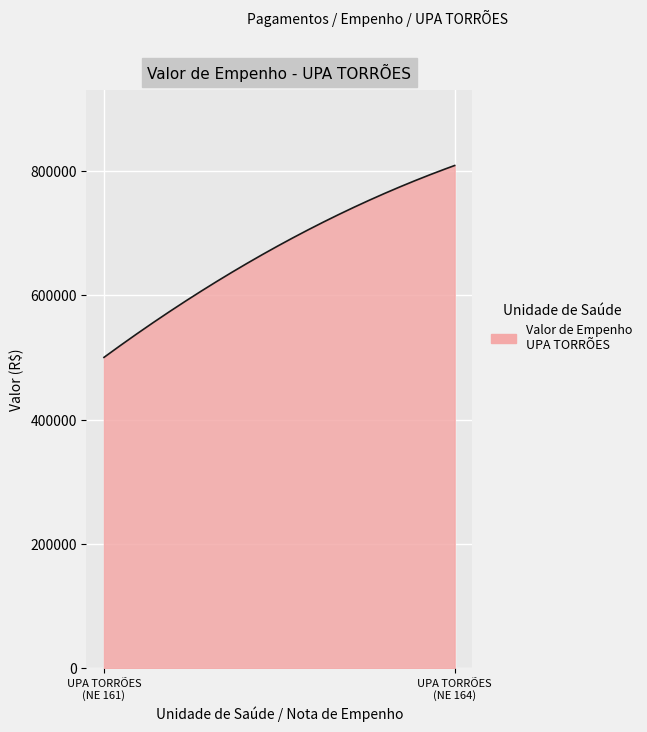

What is the smallest value displayed?

500000.0